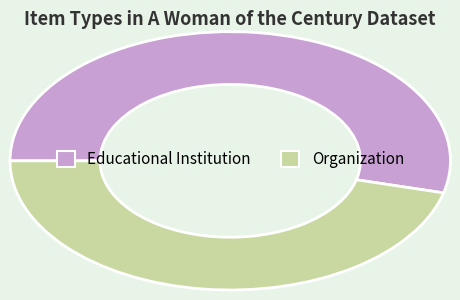

Which has a higher value, Organization or Educational Institution?

Educational Institution